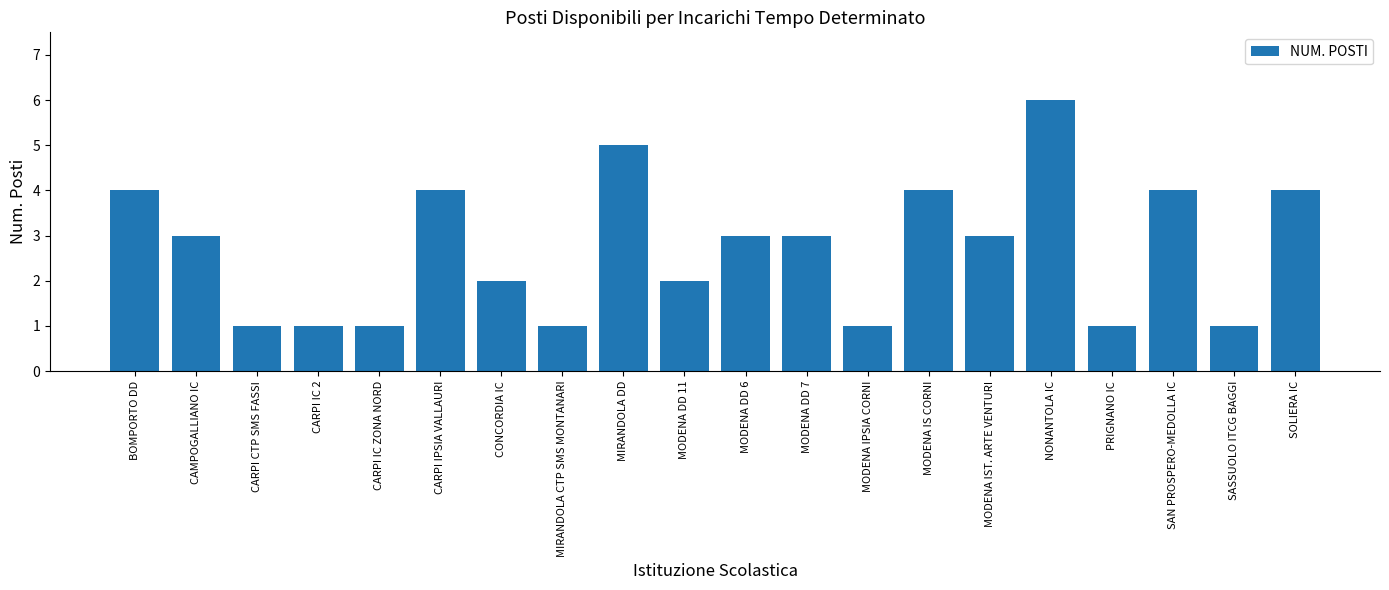

The value at MODENA IPSIA CORNI is 2. True or false?

False